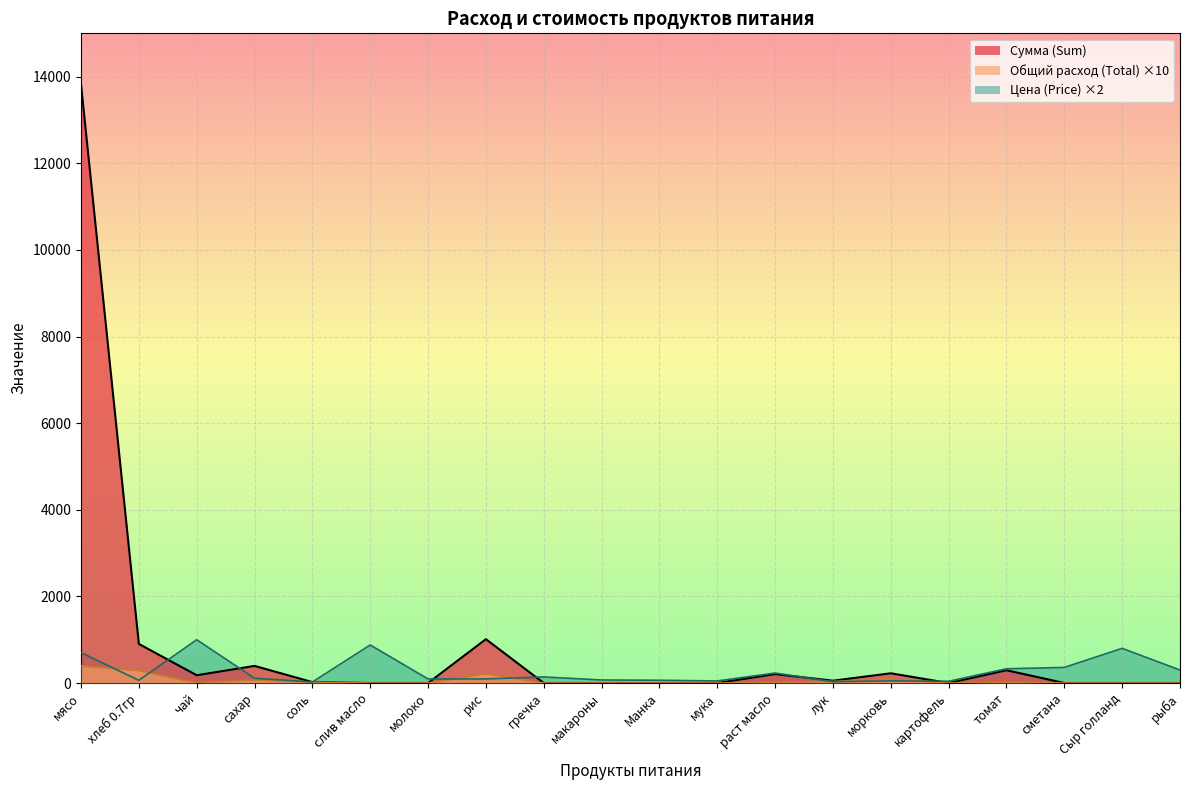

How many lines are shown in the chart?

3